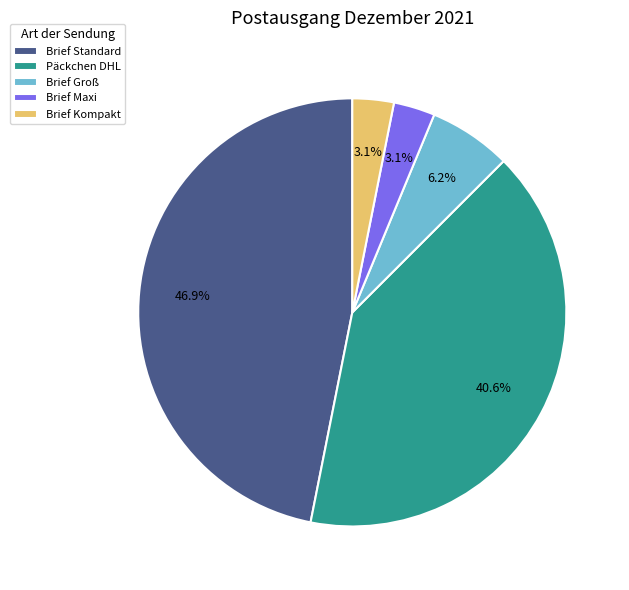

Which slice is the largest?

Brief Standard